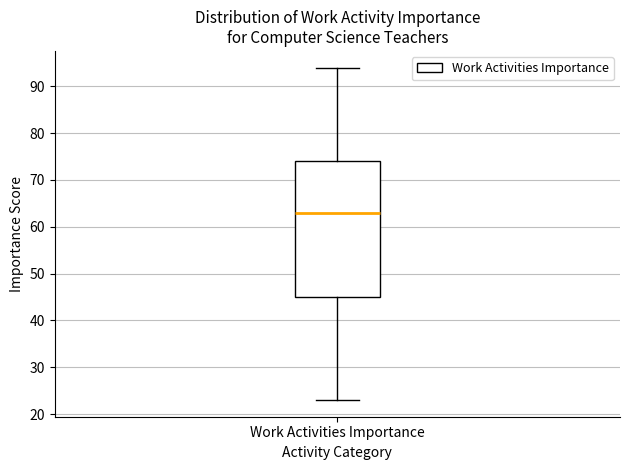

Transcribe this box plot: give where the median line is, the range the box spans, and where the two whiskers end, as read against the y-axis. The values are not printed on the chart, so give them approximately, as read against the axis.

median 63, box 45 to 74, whiskers 23 to 94